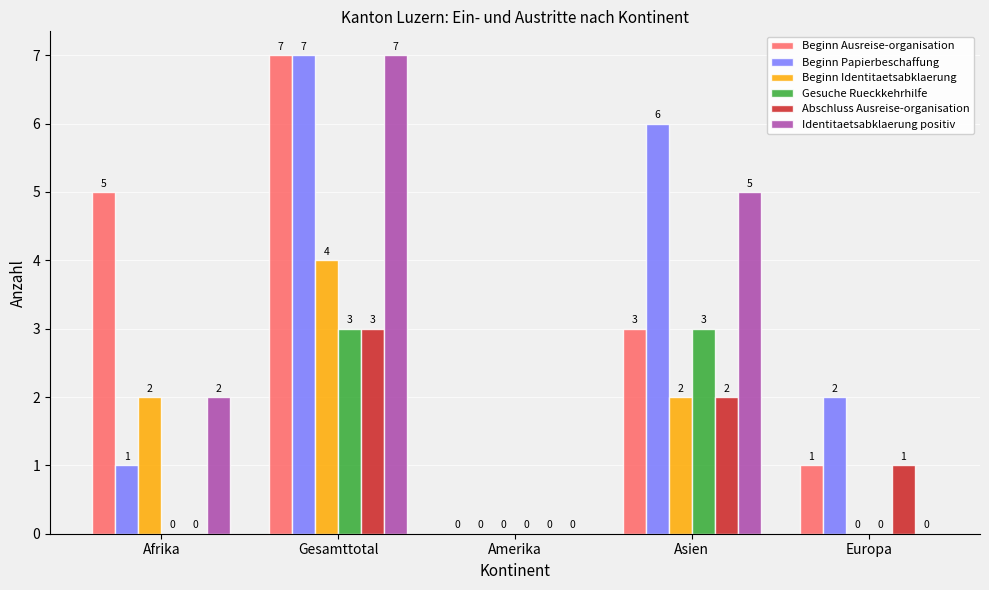

What is the sum of the Beginn Identitaetsabklaerung values at Amerika and Afrika?

2